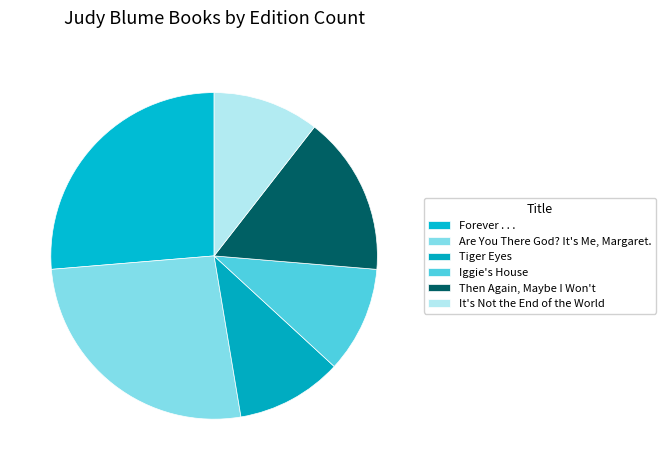

The Tiger Eyes slice represents 3% of the pie. True or false?

False